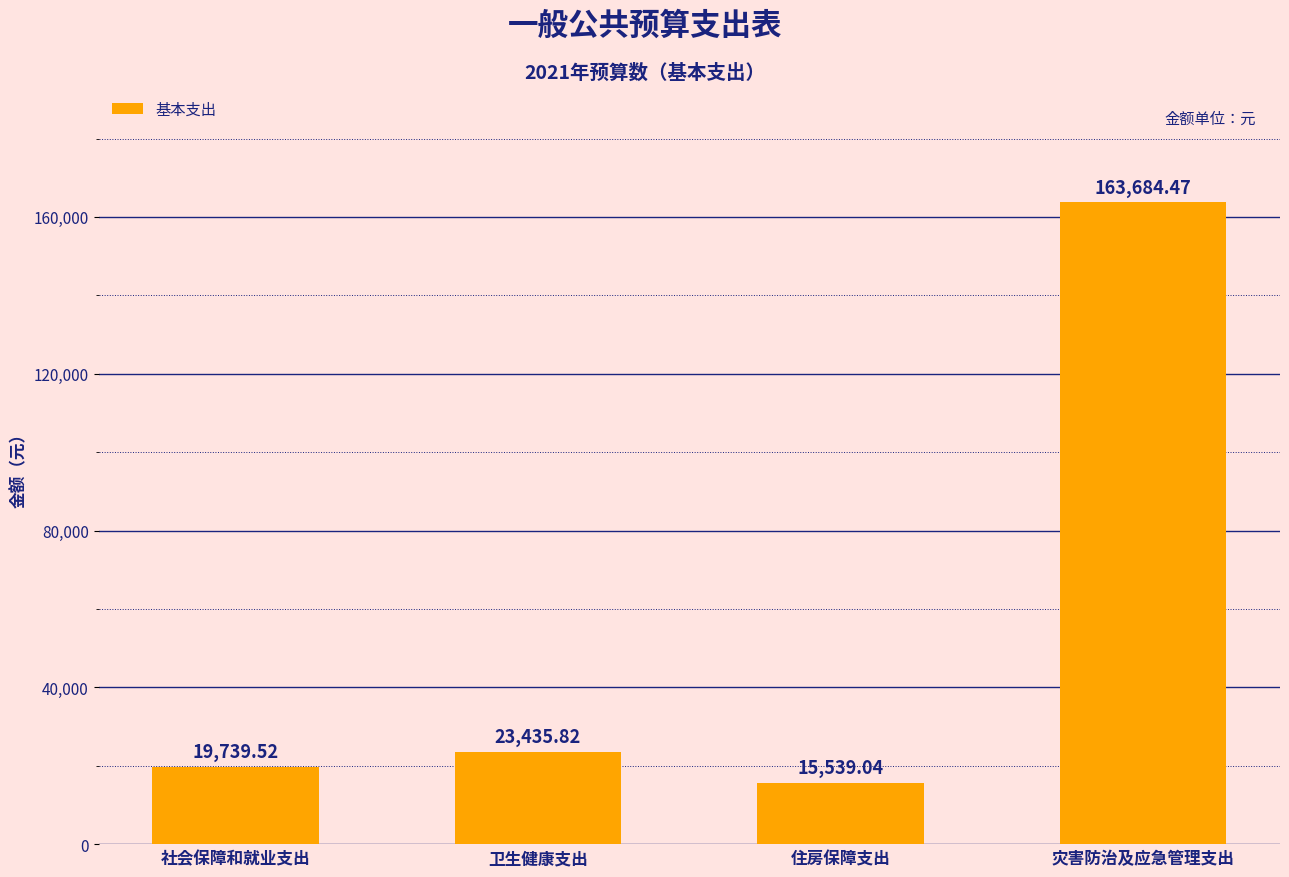

Is it true that the value at 卫生健康支出 is 38904.9?

False